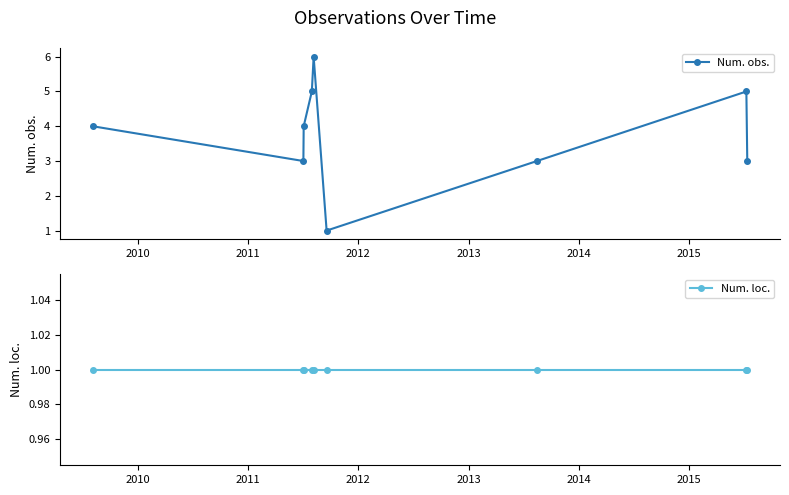

True or false: Num. obs. has more than 1 interior local peaks.

True